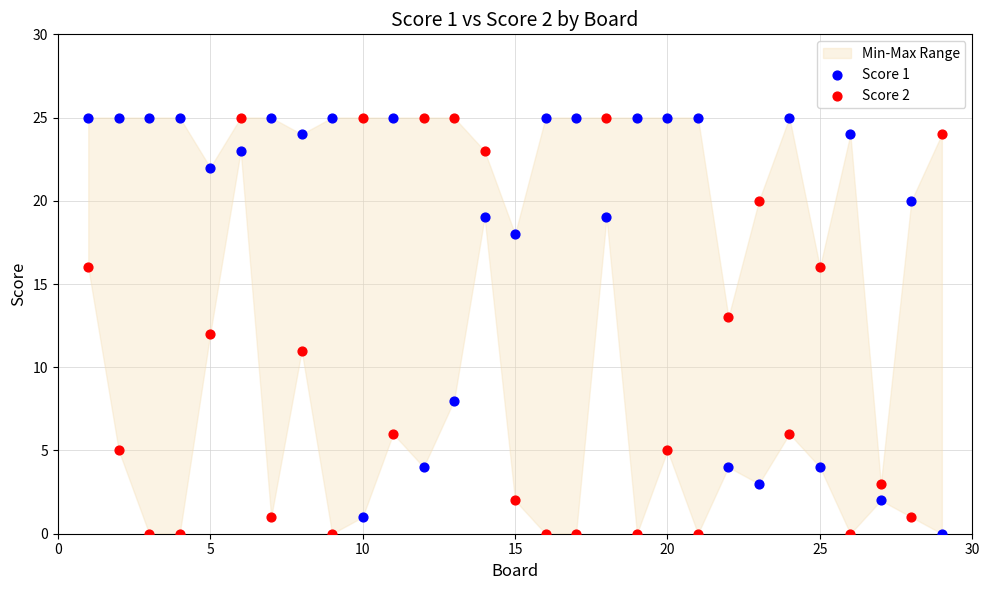

Across all data points, what is the range of Y values (max minus min)?

25